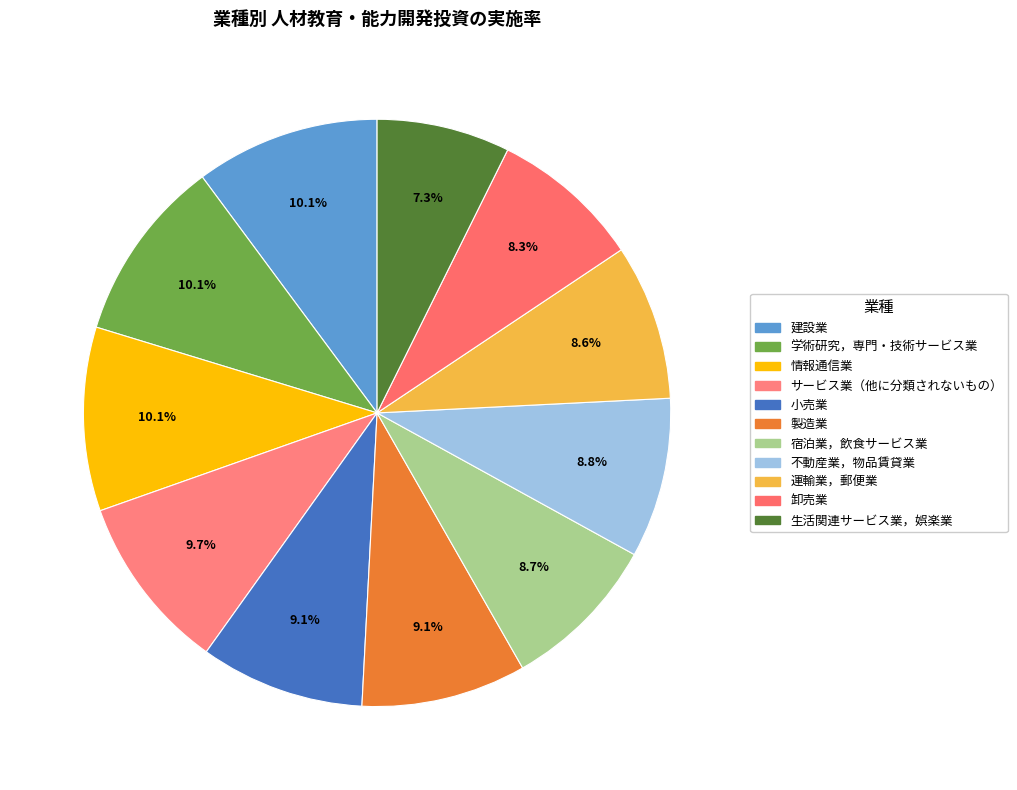

To the nearest percent, what is the combined percentage of 学術研究，専門・技術サービス業 and 宿泊業，飲食サービス業?

19%